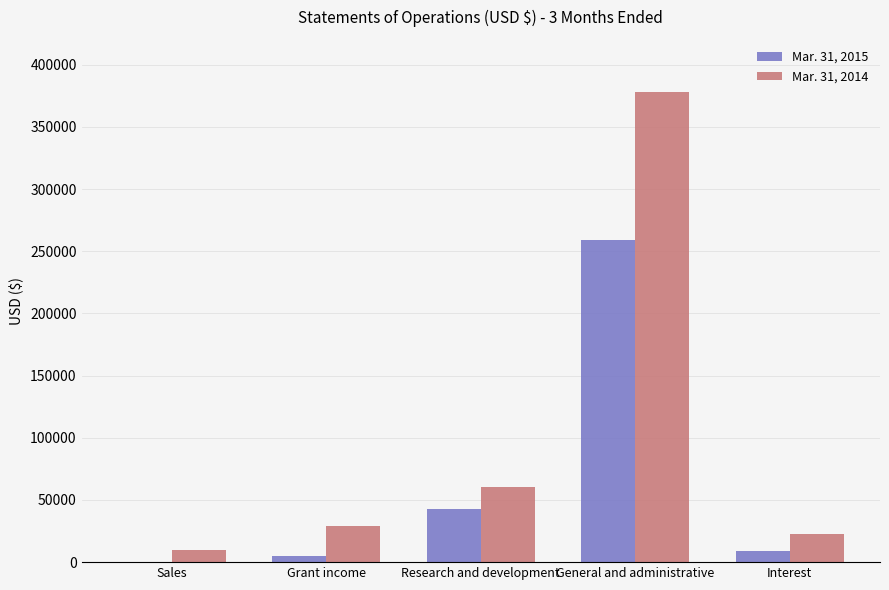

Where is Mar. 31, 2014 nearest to the value 194054?

Research and development